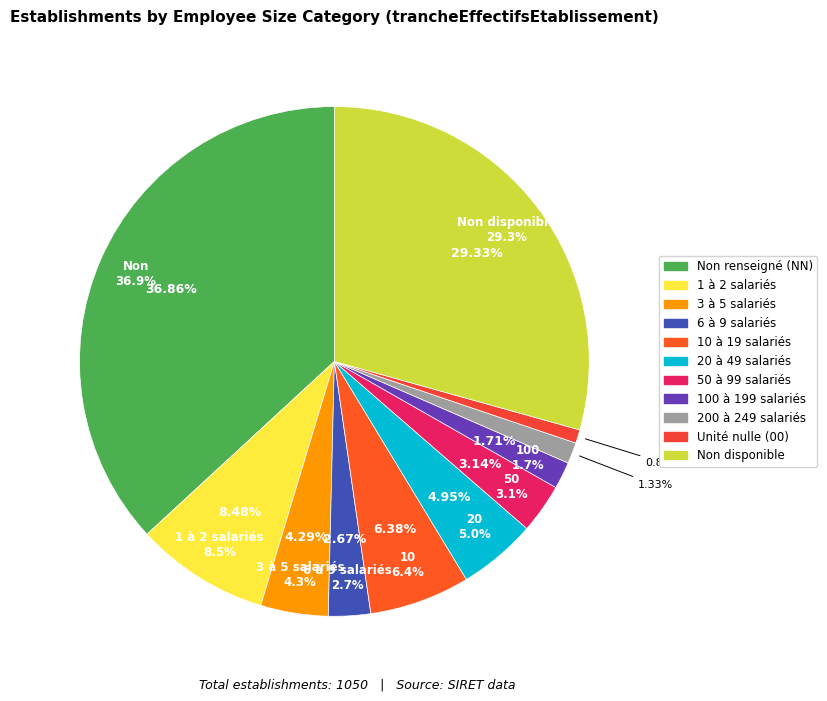

Does any single category account for the majority?

No